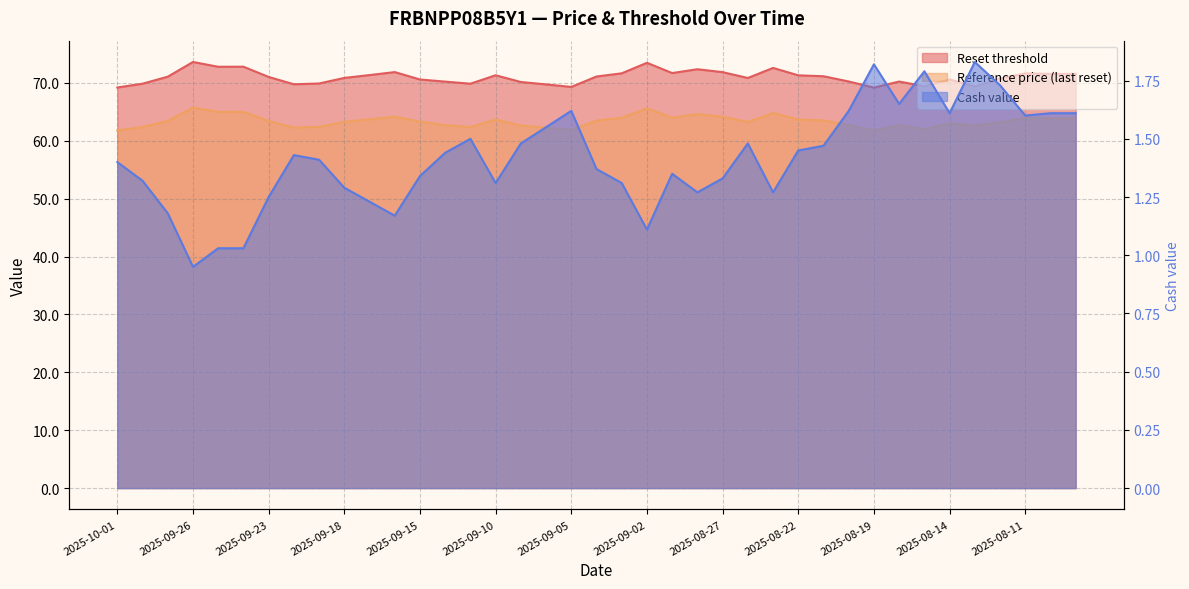

True or false: Cash value and Reset threshold cross at least once.

False